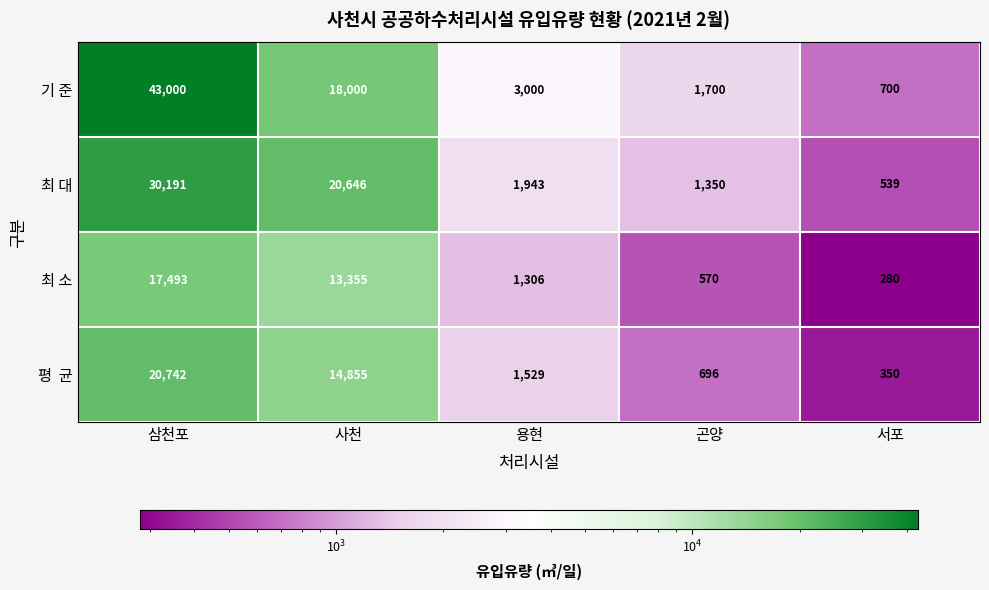

Where does the 최 대 series first go above 1943?

삼천포